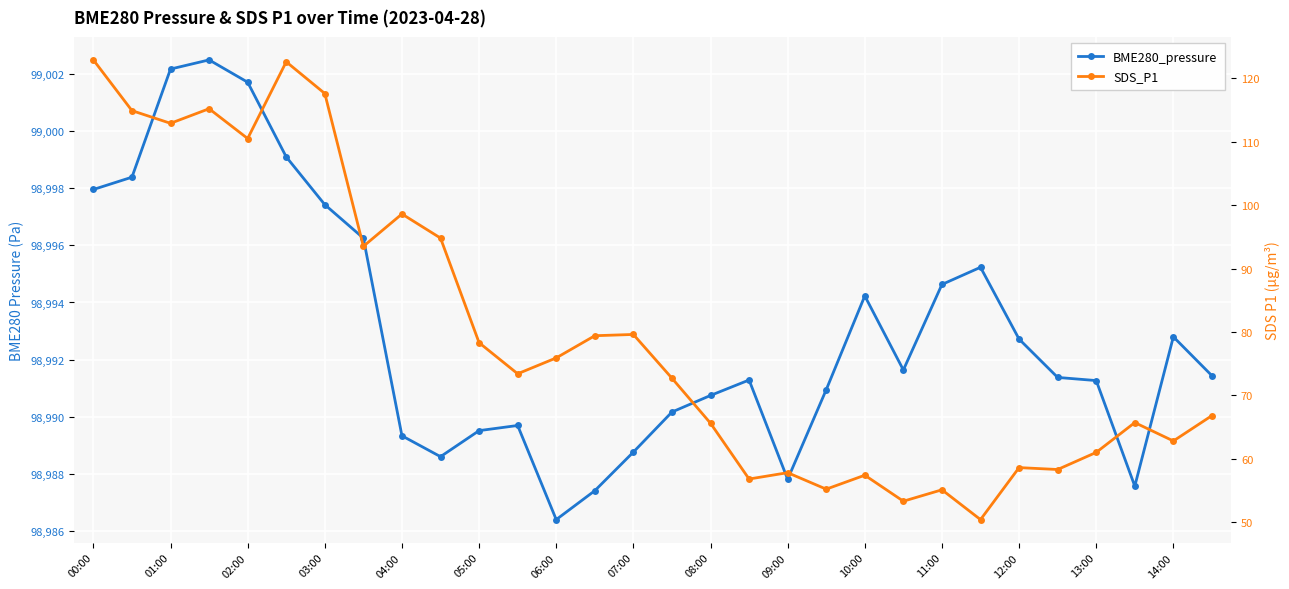

What position from the left is 08:00?

17